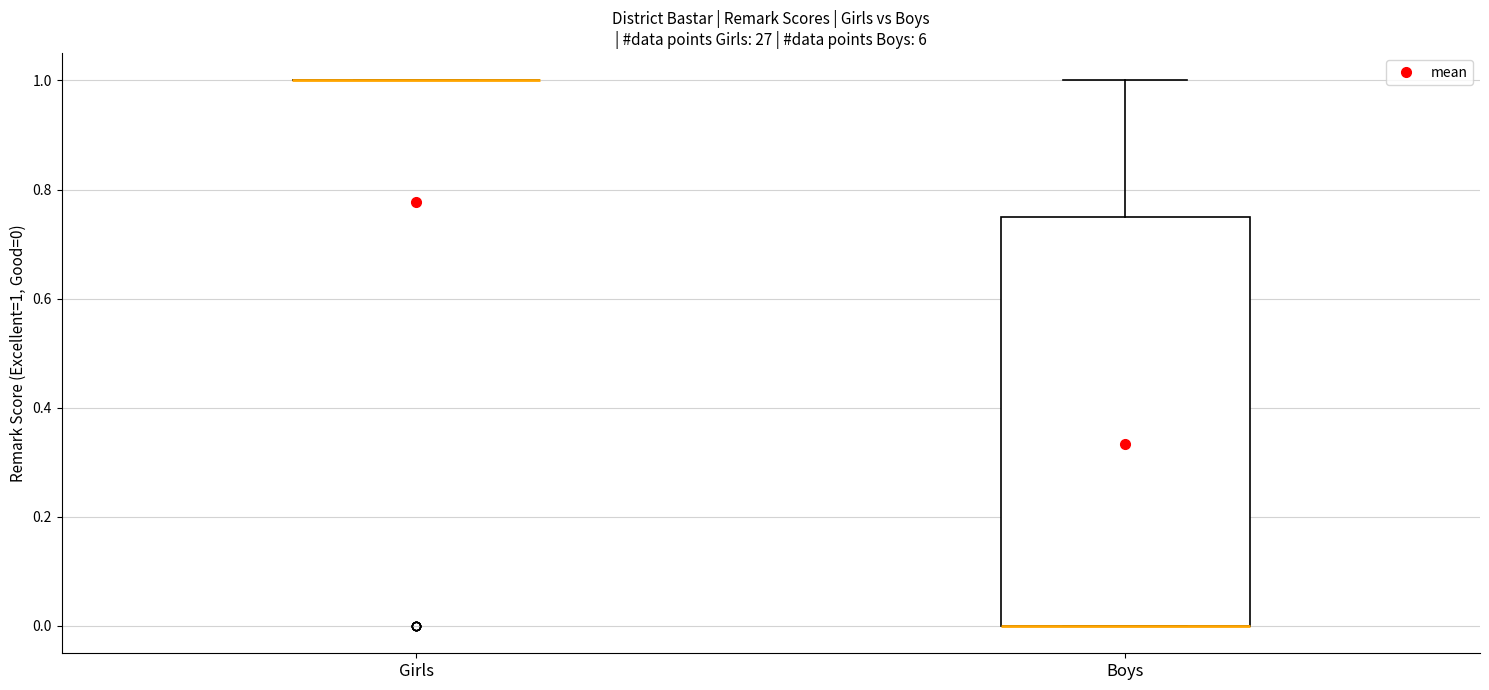

Reading left to right, transcribe this box plot: for each box, give where its median line is, the range the box spans, and where its two whiskers end, as read against the y-axis. The values are not printed on the chart, so give them approximately, as read against the axis.

Girls: box collapsed to a line at 1.00, whiskers 1.00 to 1.00
Boys: median 0.00 (drawn on the box's lower edge), box 0.00 to 0.76, whiskers 0.00 to 1.00